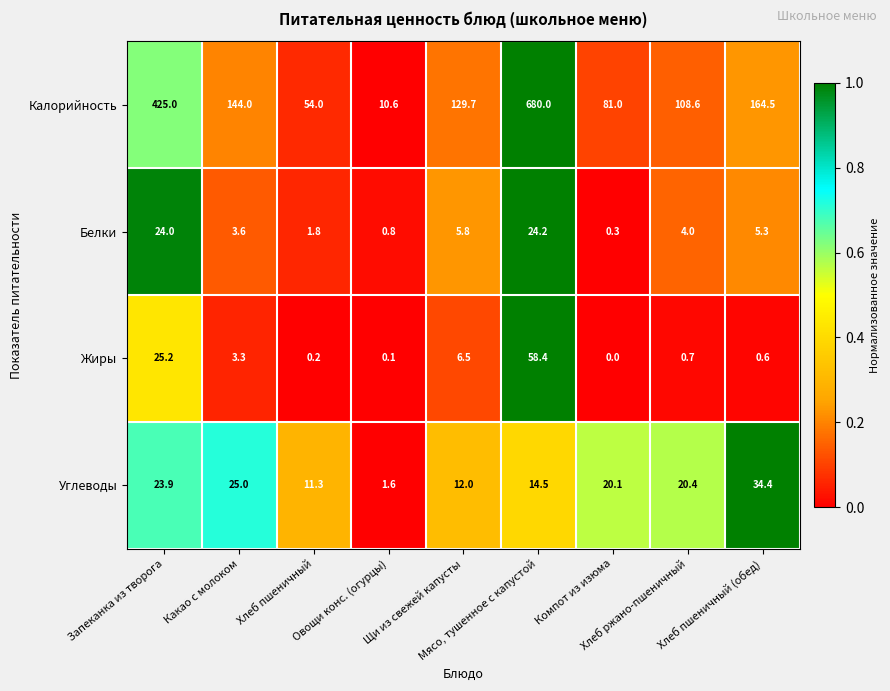

What is the average value of the Жиры series?

10.6